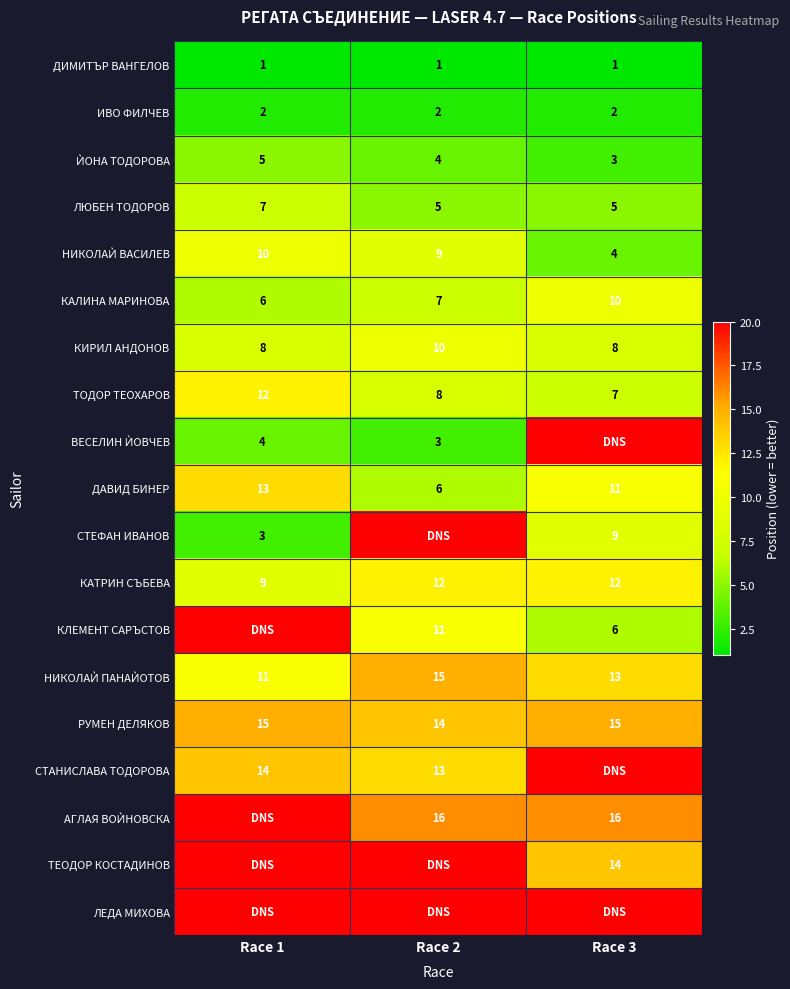

Is the value of СТЕФАН ИВАНОВ at Race 3 greater than the value of ТОДОР ТЕОХАРОВ at Race 1?

No